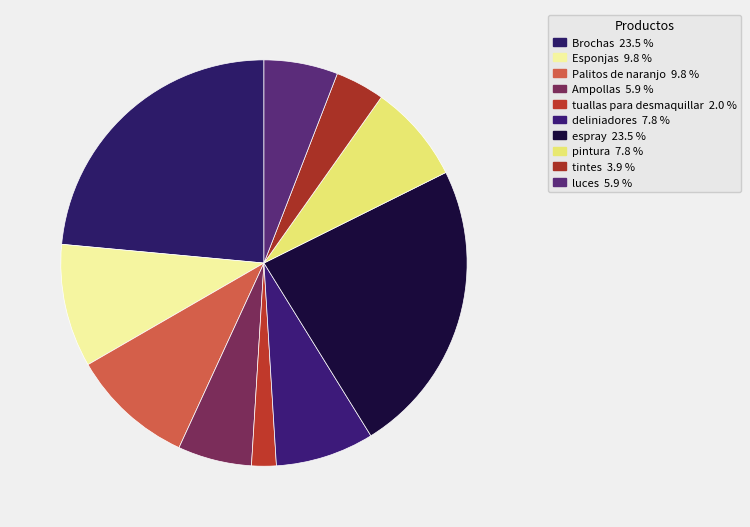

How many slices are in this pie chart?

10